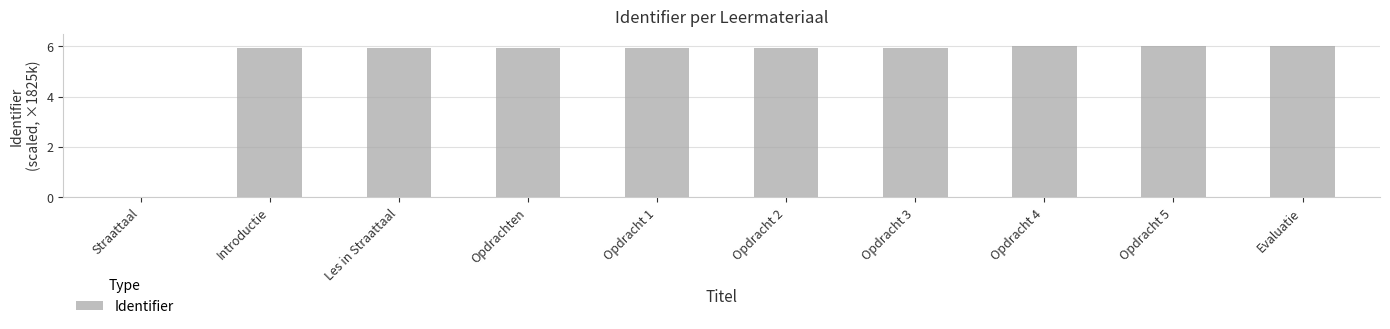

Which has a higher value, Straattaal or Opdracht 5?

Opdracht 5